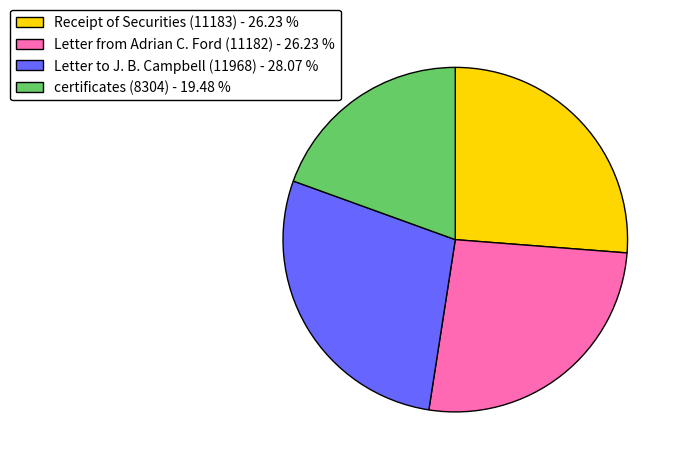

Combined, do Letter from Adrian C. Ford (11182) - 26.23 % and certificates (8304) - 19.48 % account for over 50%?

No